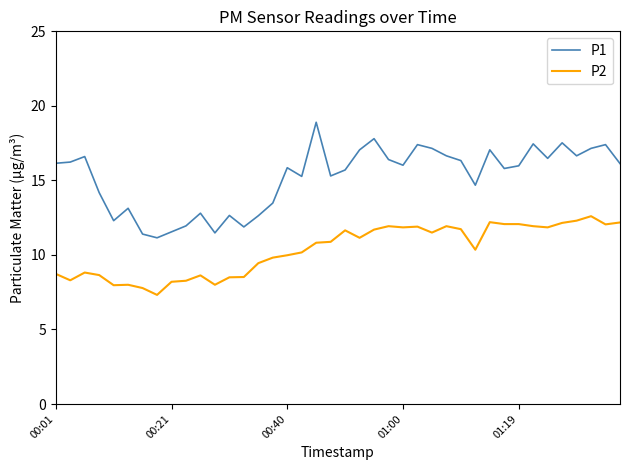

Count the number of data series in this chart.

2